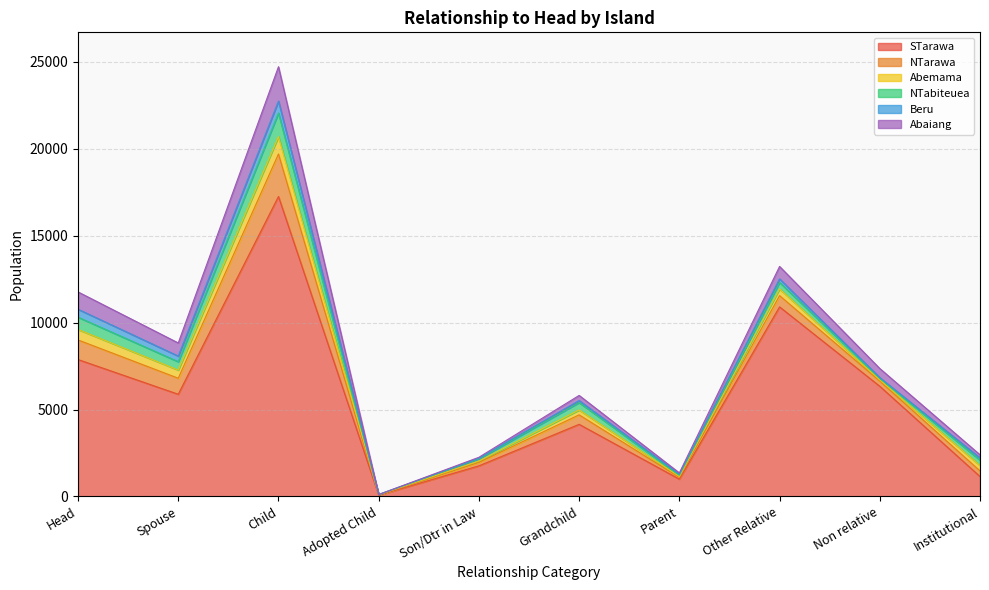

Is the value of Beru at Parent greater than the value of Abaiang at Adopted Child?

Yes